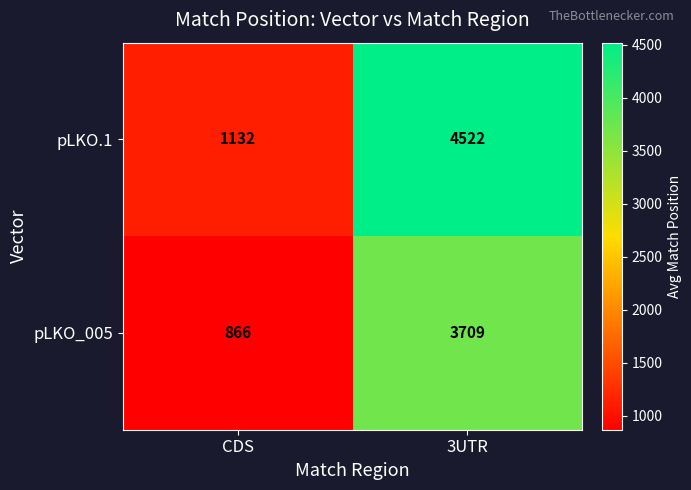

Read the pLKO_005 value at CDS.

866